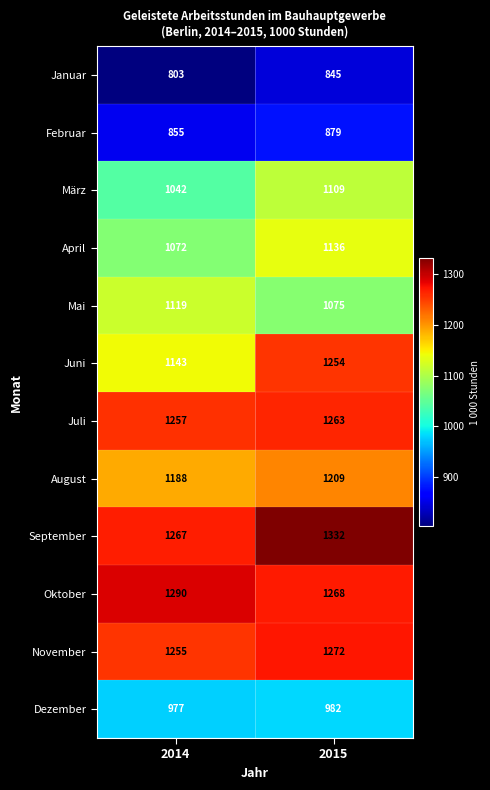

What is the maximum value shown in the chart?

1332